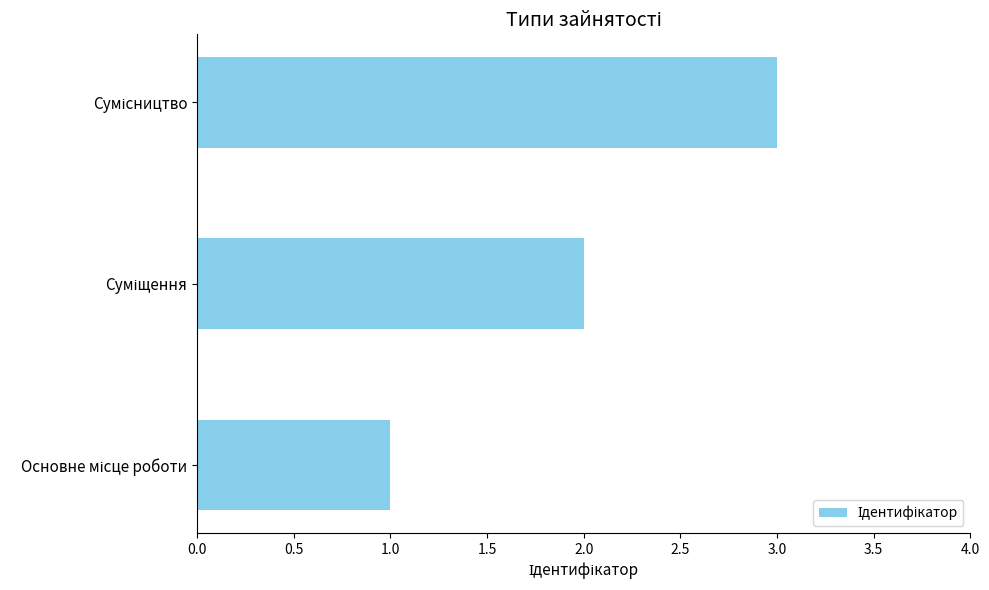

What is the greatest value displayed?

3